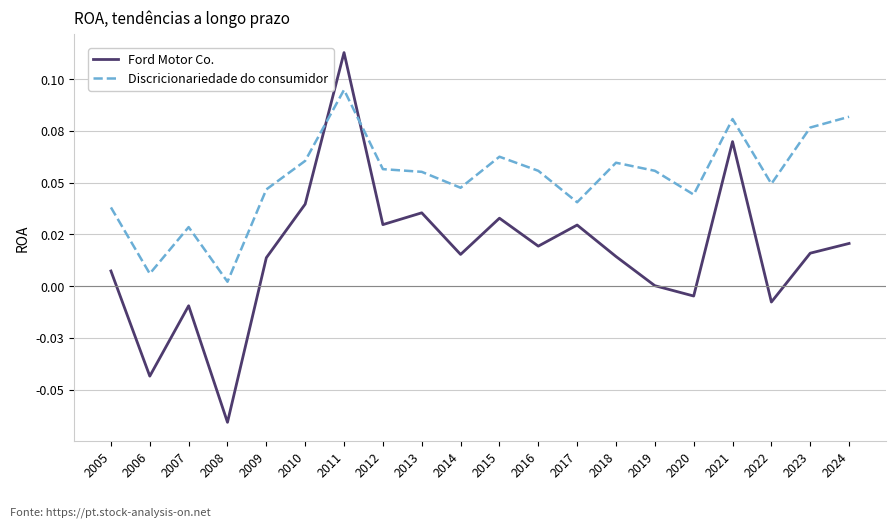

Does the chart display data point markers on the line(s)?

No